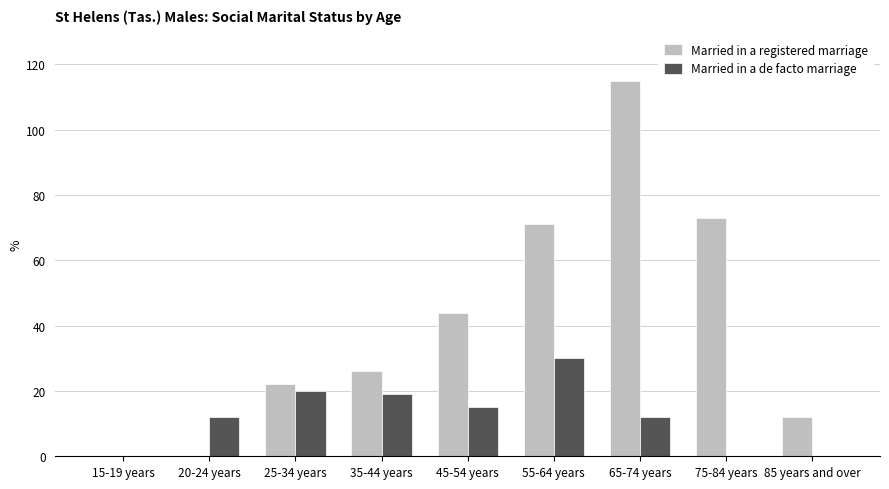

How many series are shown in this chart?

2